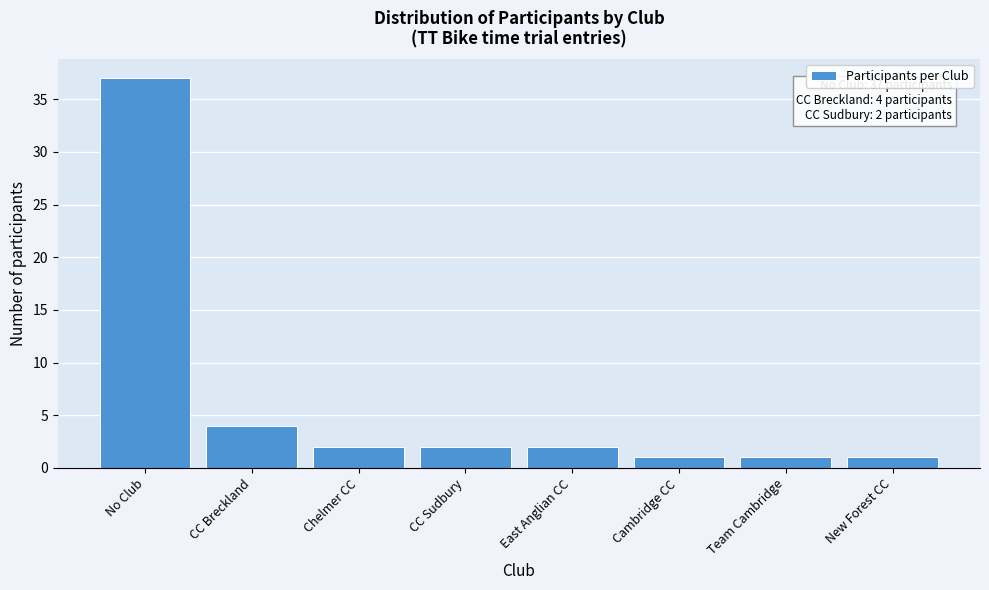

Reading left to right, list all the values displayed in this chart.

37	4	2	2	2	1	1	1